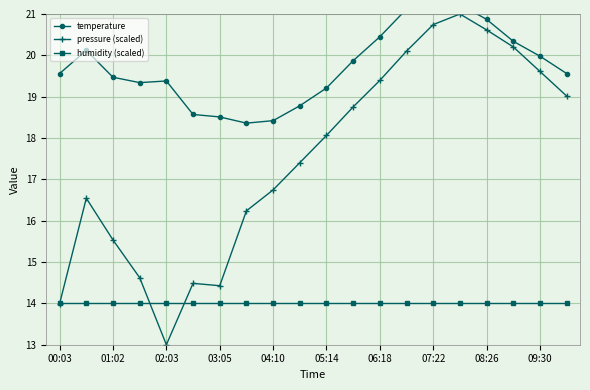

True or false: humidity (scaled) has a value of 14.0 at 00:03.

True